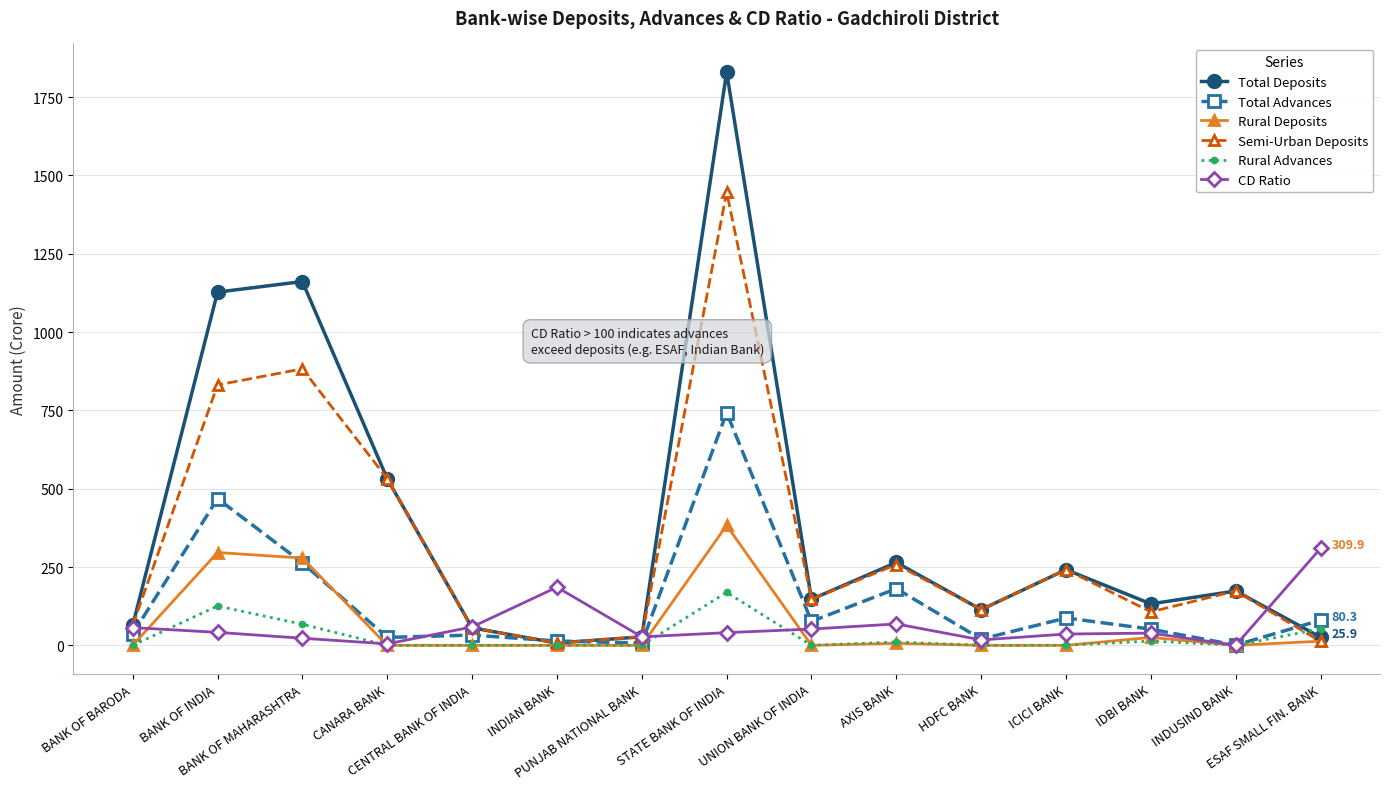

Which series has the widest spread of values?

Total Deposits